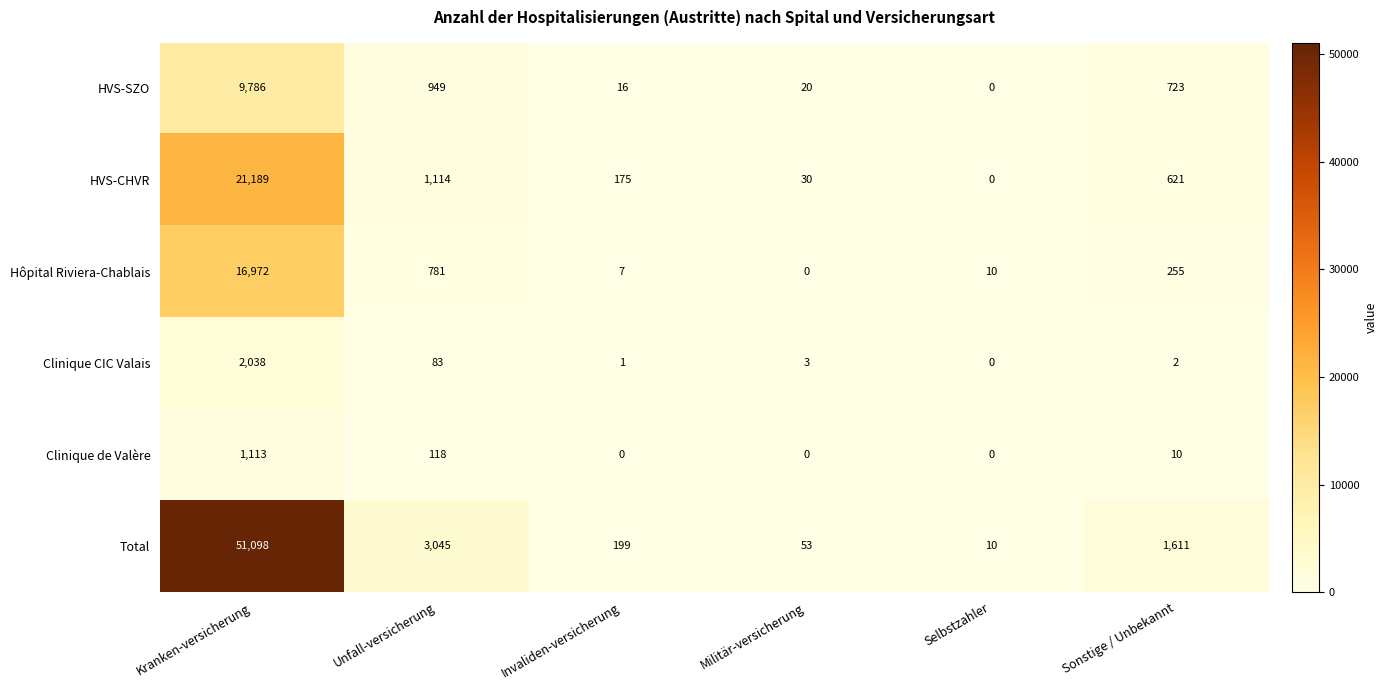

List the series in order of their peak value, lowest first.

Clinique de Valère, Clinique CIC Valais, HVS-SZO, Hôpital Riviera-Chablais, HVS-CHVR, Total